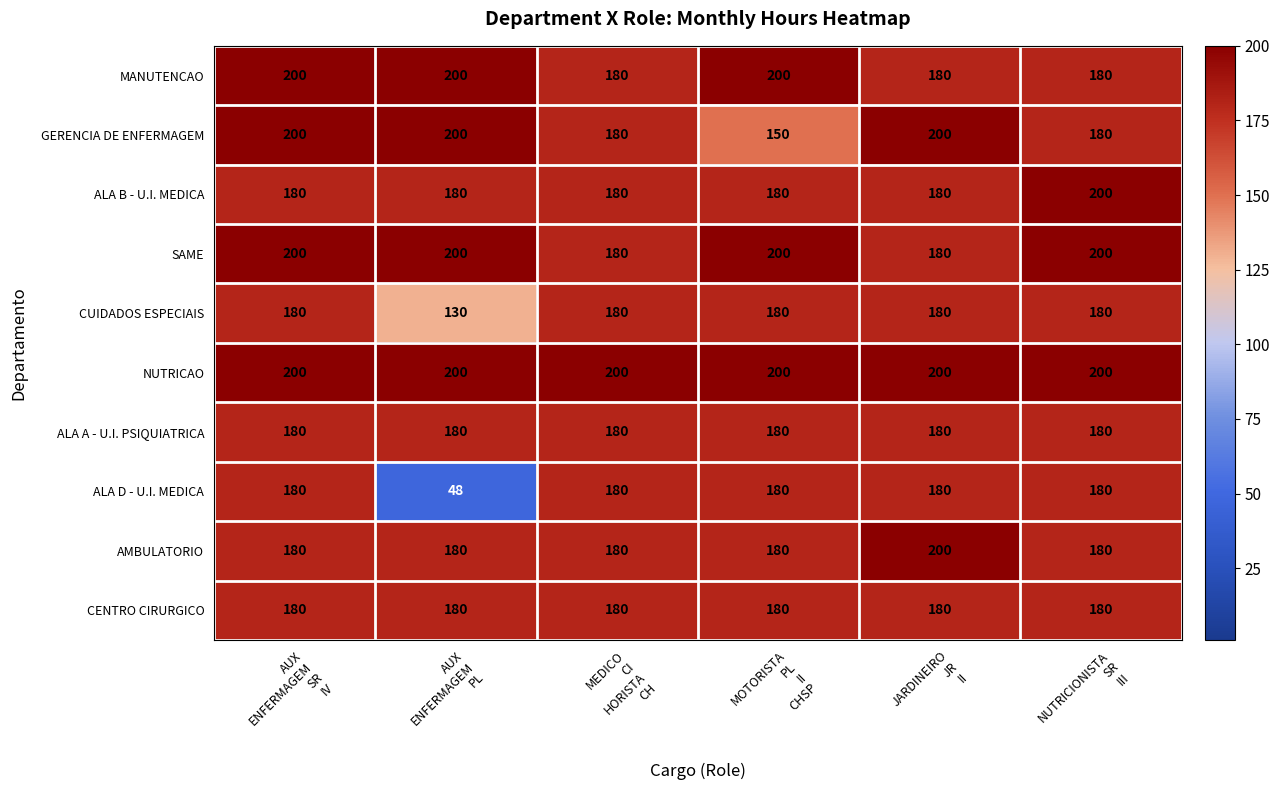

Which series has the largest range (max minus min)?

ALA D - U.I. MEDICA